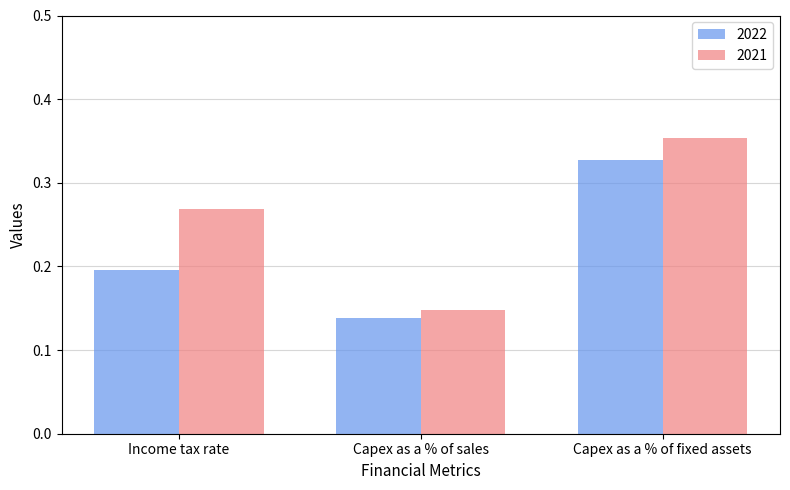

What is the sum of the 2021 values at Capex as a % of sales and Capex as a % of fixed assets?

0.5